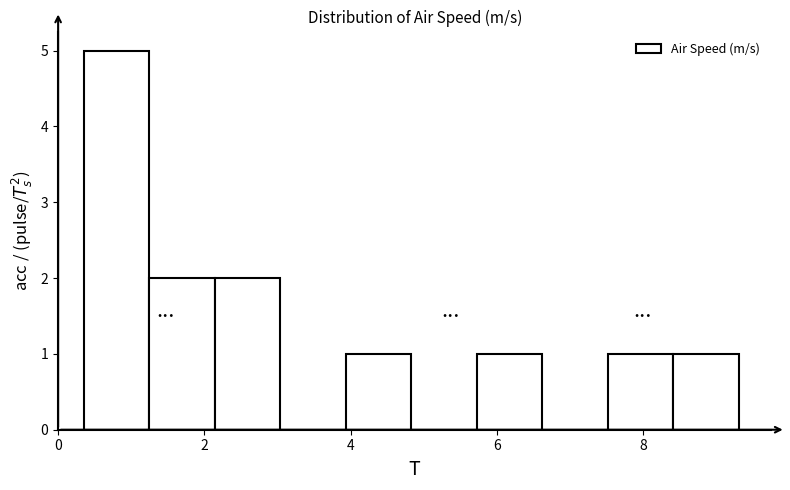

Over which range of the x-axis is the bar tallest?

0.4 to 1.2